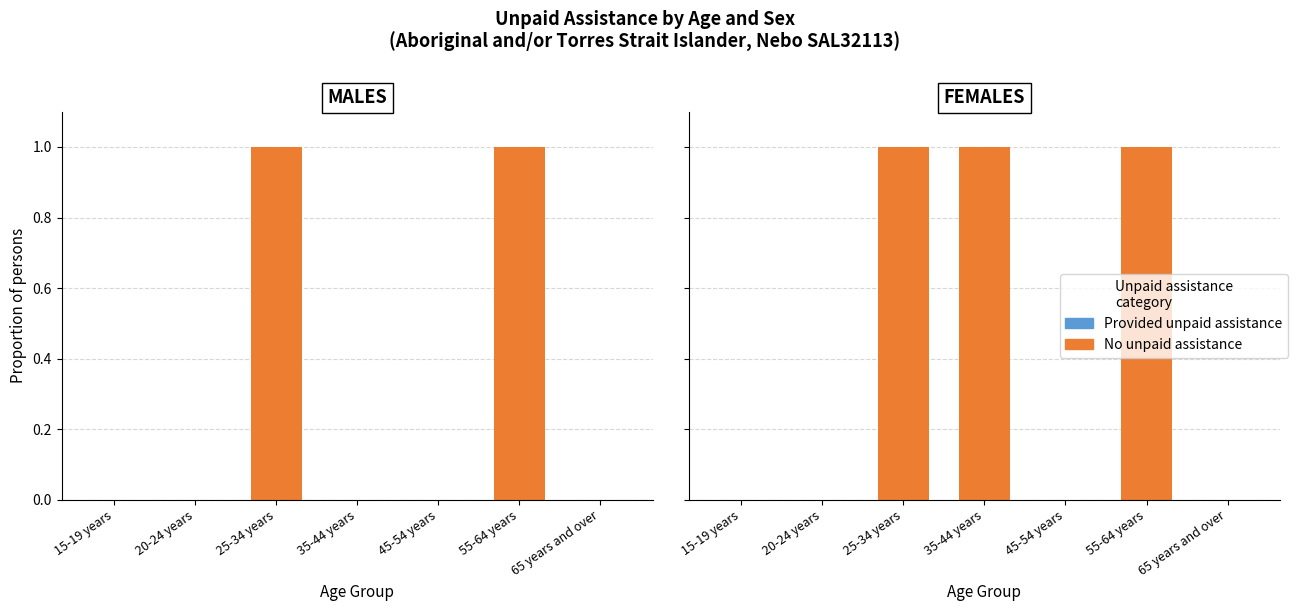

True or false: Provided unpaid assistance has a value of 0 at 35-44 years.

True